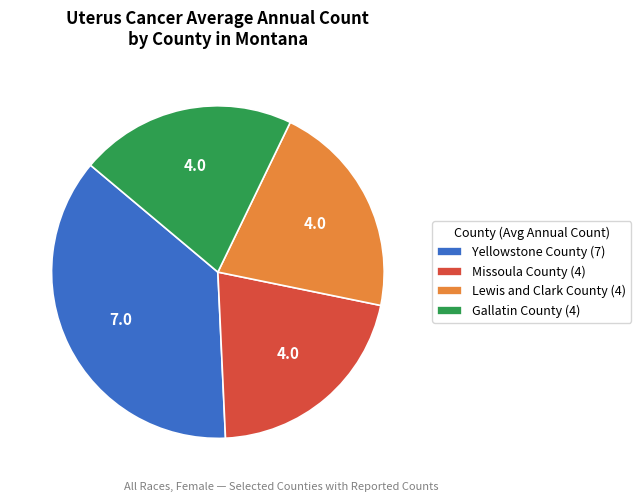

Which has a higher value, Yellowstone County (7) or Lewis and Clark County (4)?

Yellowstone County (7)